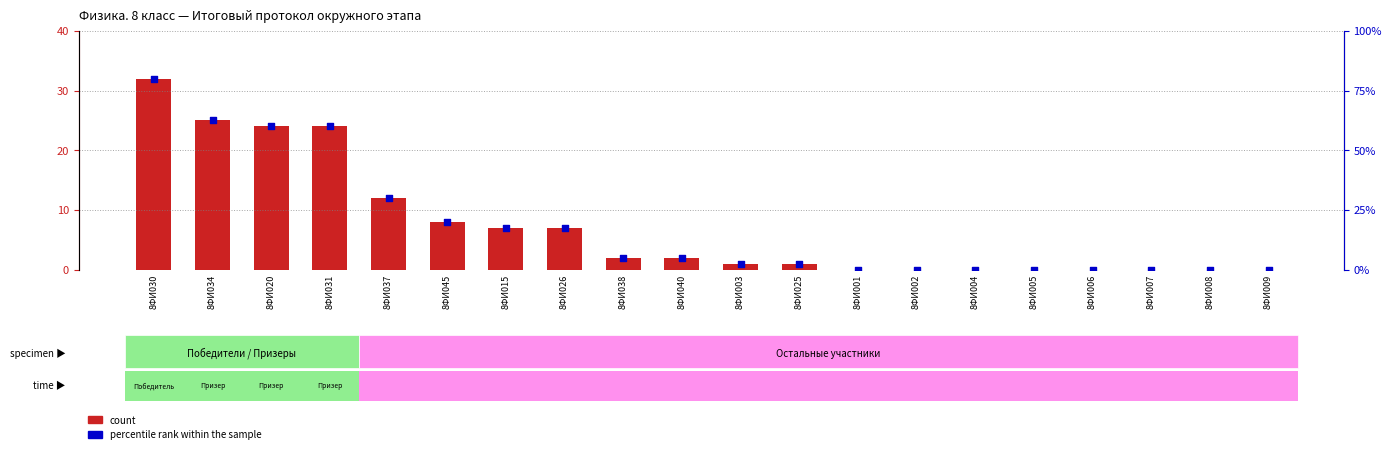

What are all the series names shown in the legend?

count, percentile rank within the sample